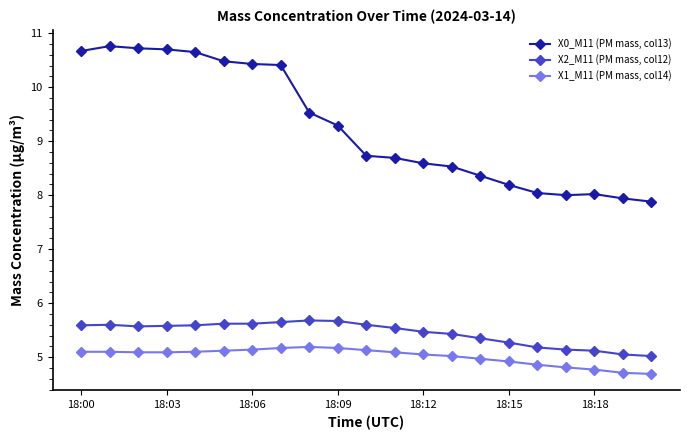

Count the number of data series in this chart.

3